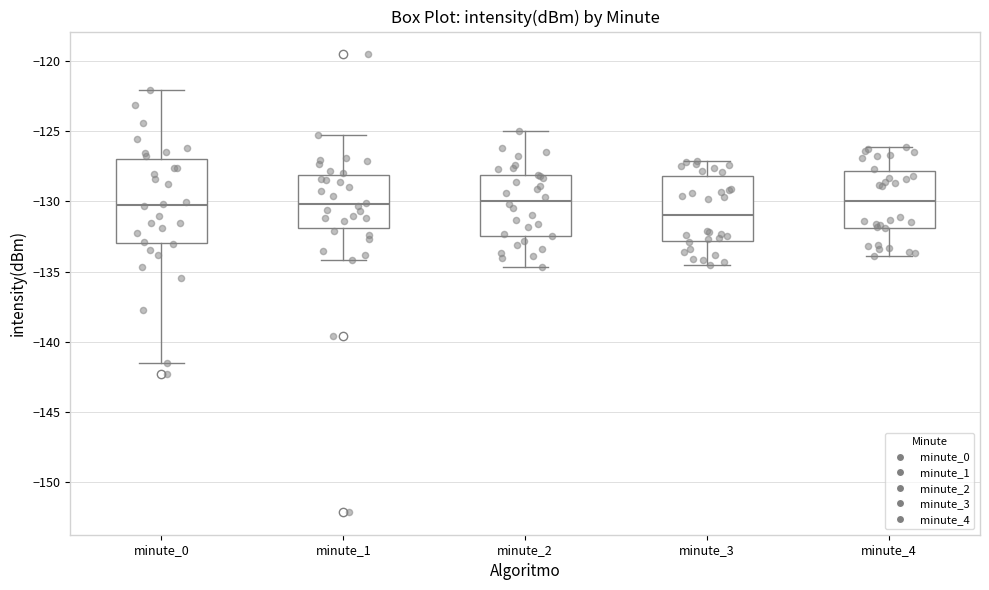

Reading left to right, read every box against the y-axis: the position of its median line, the range the box covers, and the ends of its whiskers. The values are not printed on the chart, so give them approximately, as read against the axis.

minute_0: median -130.5, box -133.0 to -127.0, whiskers -141.5 to -122.0
minute_1: median -130.0, box -132.0 to -128.0, whiskers -134.0 to -125.5
minute_2: median -130.0, box -132.5 to -128.0, whiskers -134.5 to -125.0
minute_3: median -131.0, box -133.0 to -128.0, whiskers -134.5 to -127.0
minute_4: median -130.0, box -132.0 to -128.0, whiskers -134.0 to -126.0